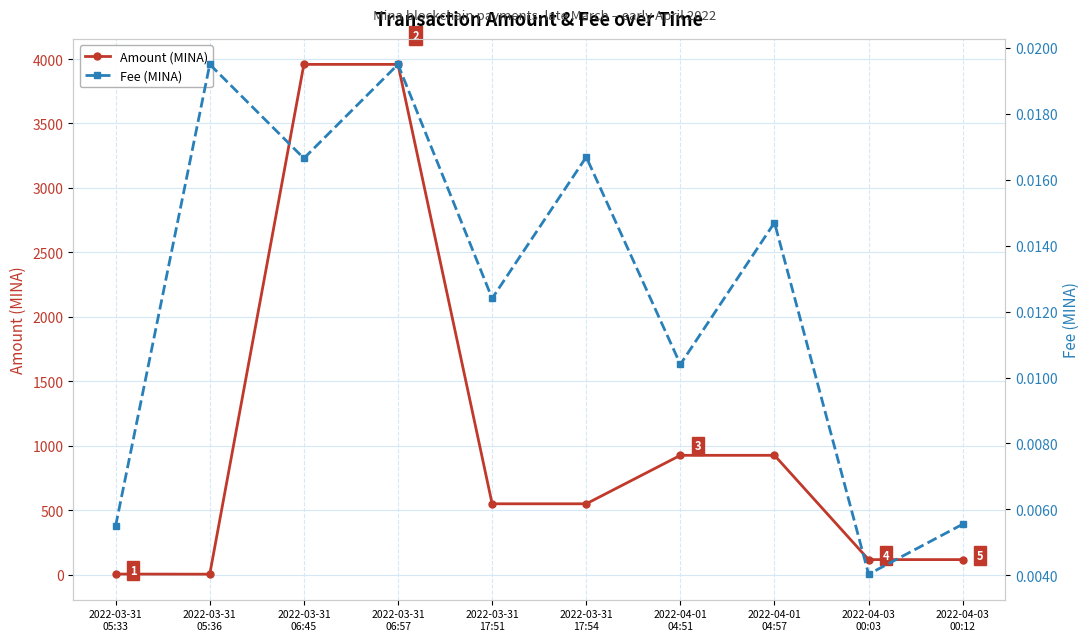

Reading left to right, extract all data points from this chart.

Amount (MINA): 2022-03-31
05:33=4.0	2022-03-31
05:36=3.0	2022-03-31
06:45=3958.4	2022-03-31
06:57=3958.4	2022-03-31
17:51=549.1	2022-03-31
17:54=549.1	2022-04-01
04:51=925.2	2022-04-01
04:57=925.2	2022-04-03
00:03=116.2	2022-04-03
00:12=116.1
Fee (MINA): 2022-03-31
05:33=0.0	2022-03-31
05:36=0.0	2022-03-31
06:45=0.0	2022-03-31
06:57=0.0	2022-03-31
17:51=0.0	2022-03-31
17:54=0.0	2022-04-01
04:51=0.0	2022-04-01
04:57=0.0	2022-04-03
00:03=0.0	2022-04-03
00:12=0.0